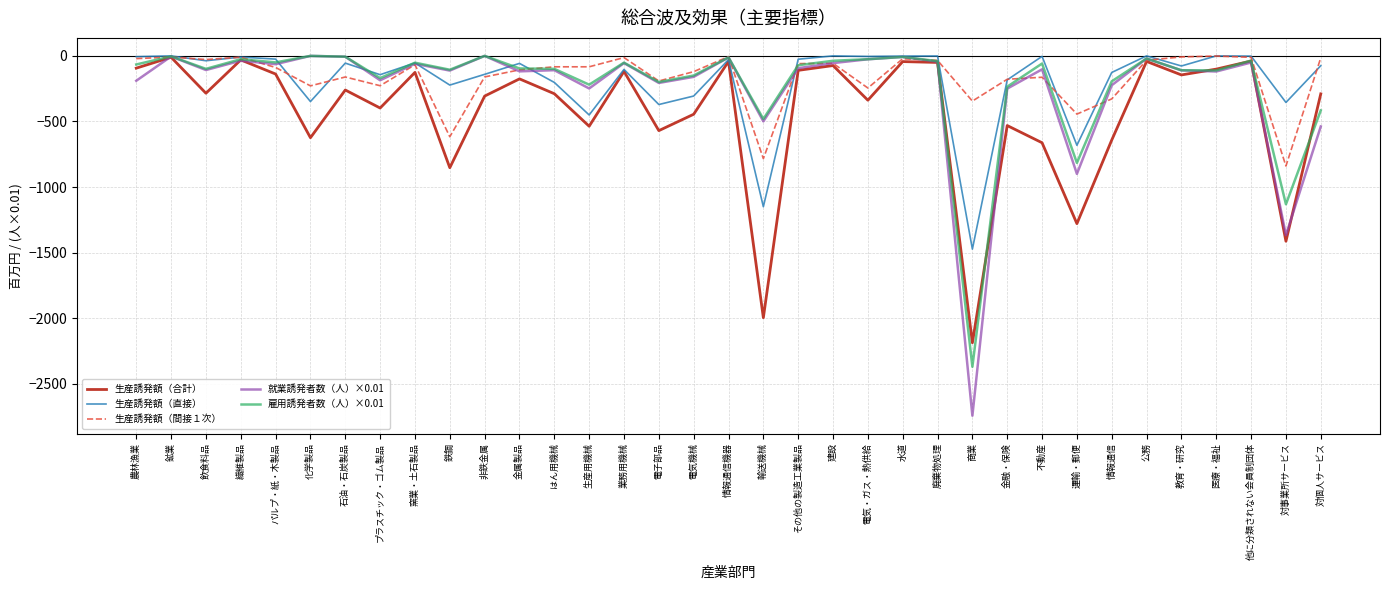

Read the 生産誘発額（合計） value at 生産用機械.

-536.2